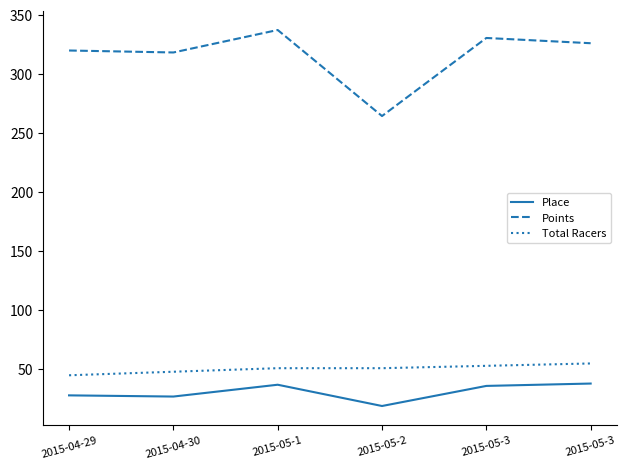

What are all the series names shown in the legend?

Place, Points, Total Racers